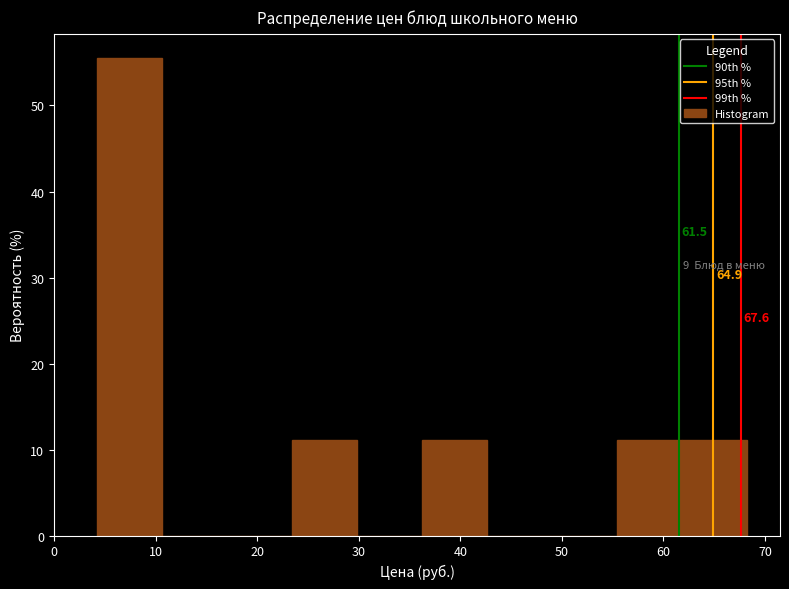

Over which range of the x-axis is the bar tallest?

4 to 11